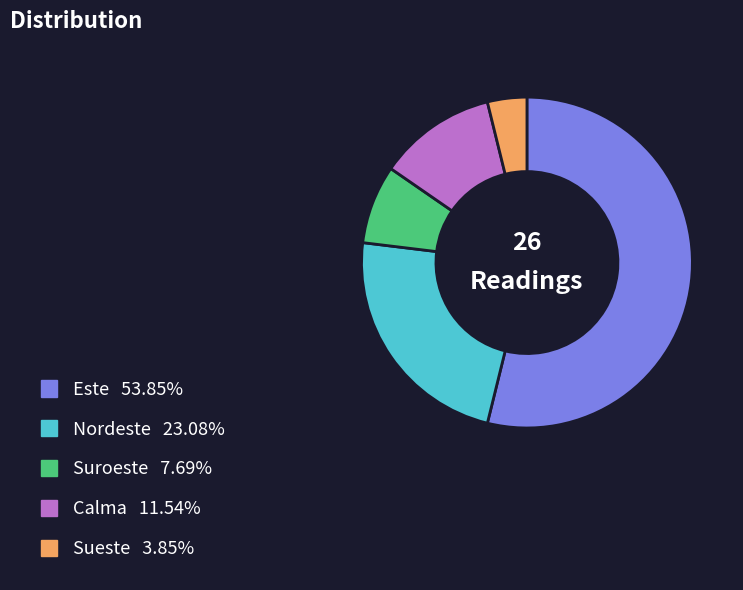

Which category accounts for the majority?

Este